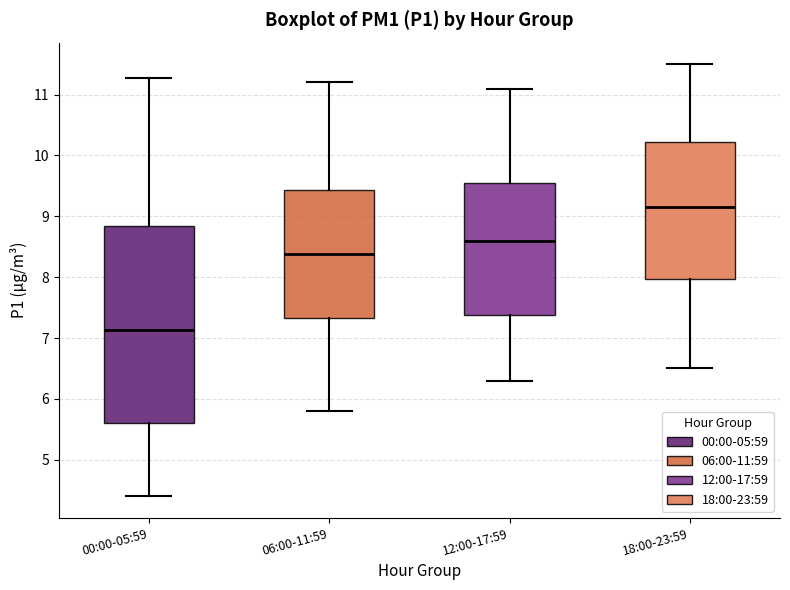

Which box has the highest median line?

18:00-23:59